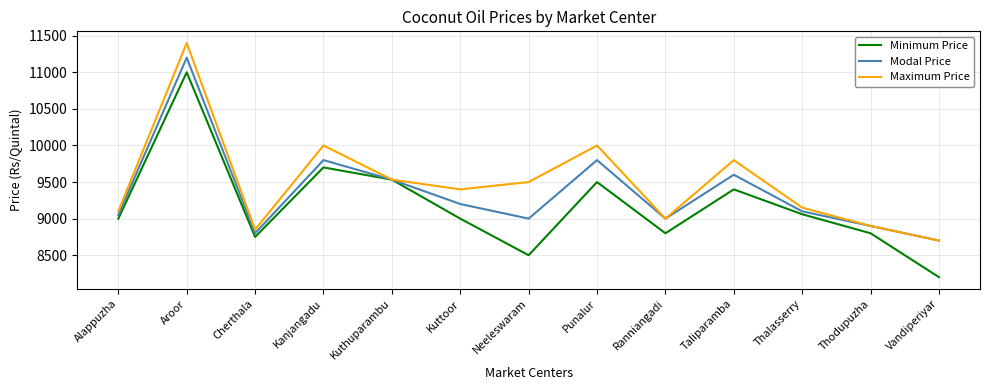

Is this an area chart (filled region under the line)?

No